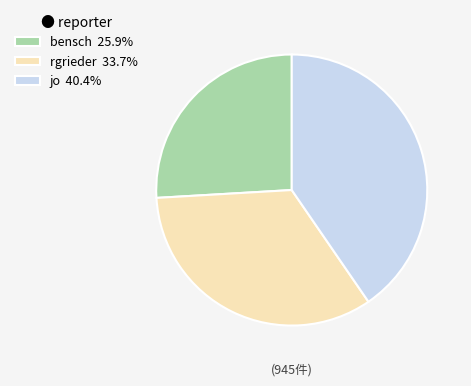

What is the ratio of the value at rgrieder 33.7% to the value at bensch 25.9%?

1.3